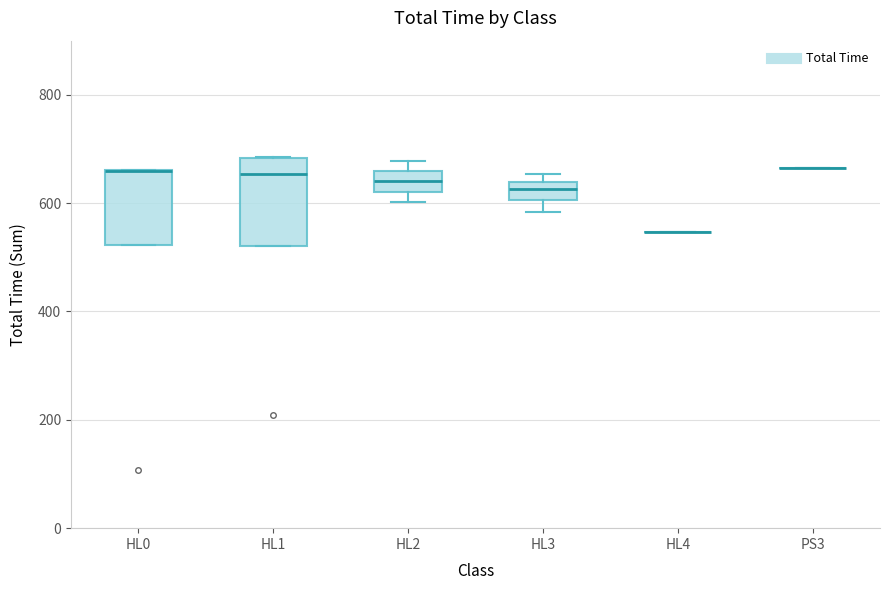

Comparing the boxes themselves (not the whiskers), which one is the tallest?

HL1